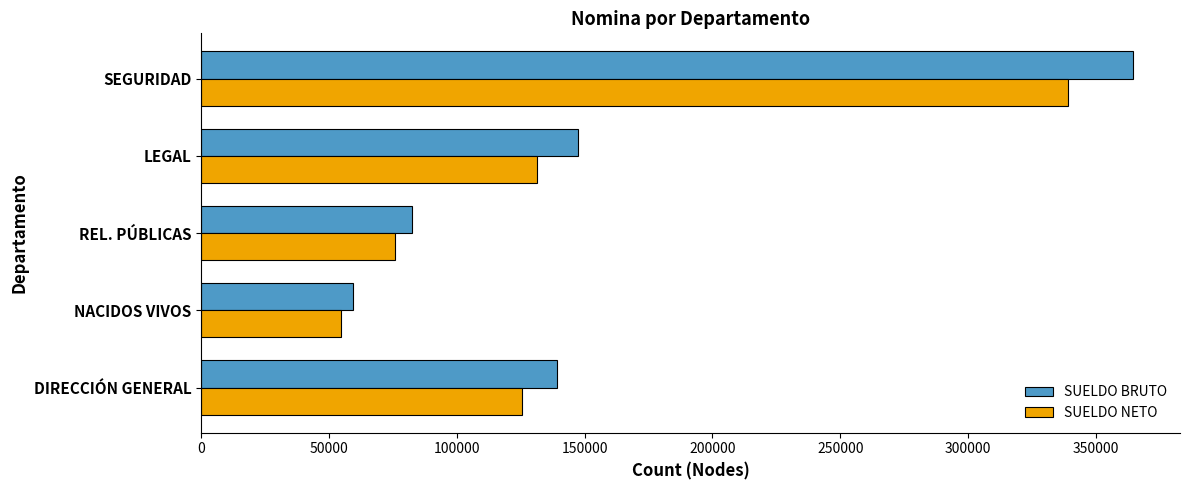

At SEGURIDAD, list the series in order from largest to smallest.

SUELDO BRUTO, SUELDO NETO